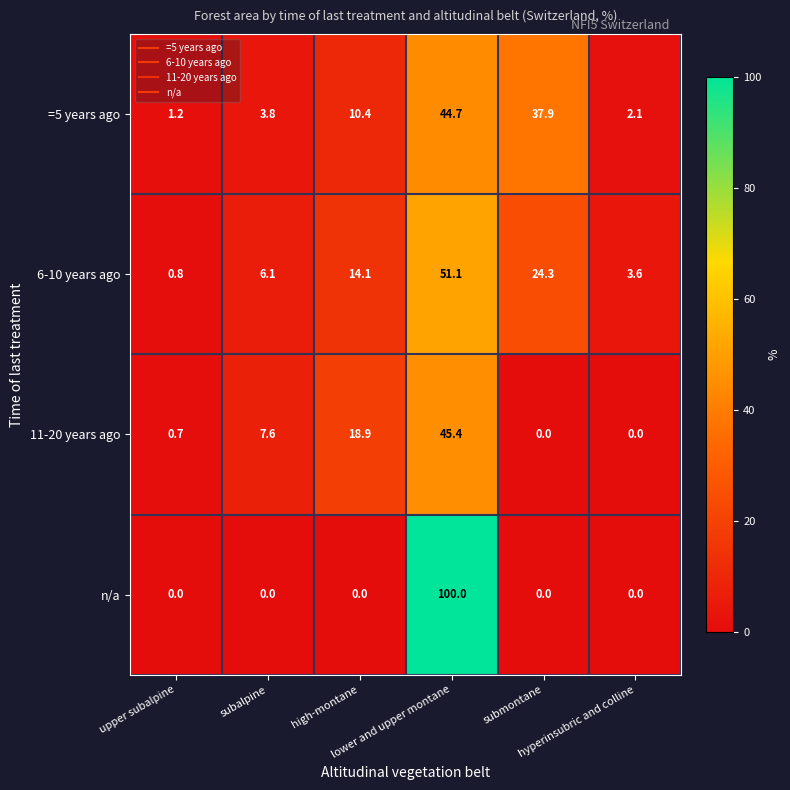

What is the average value of the n/a series?

16.7